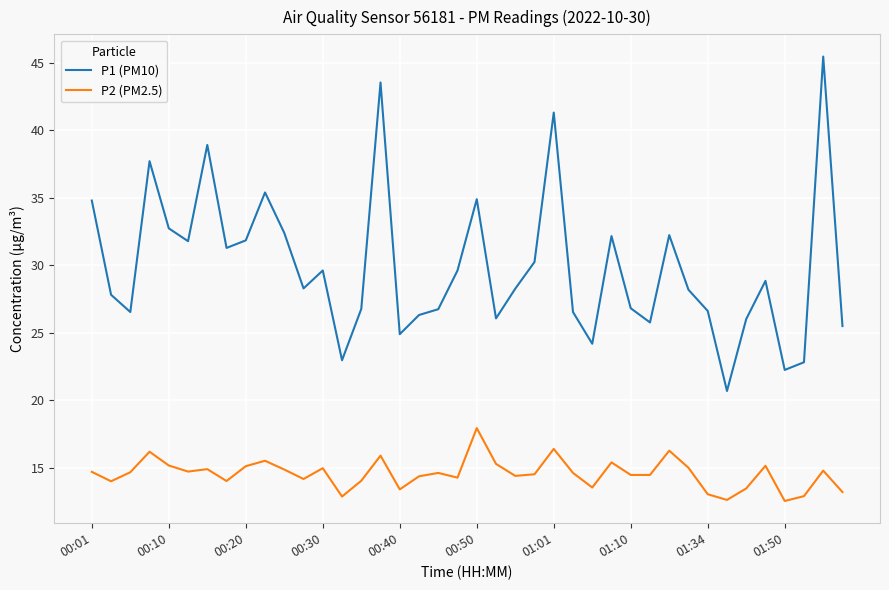

True or false: P2 (PM2.5) and P1 (PM10) intersect in this chart.

False